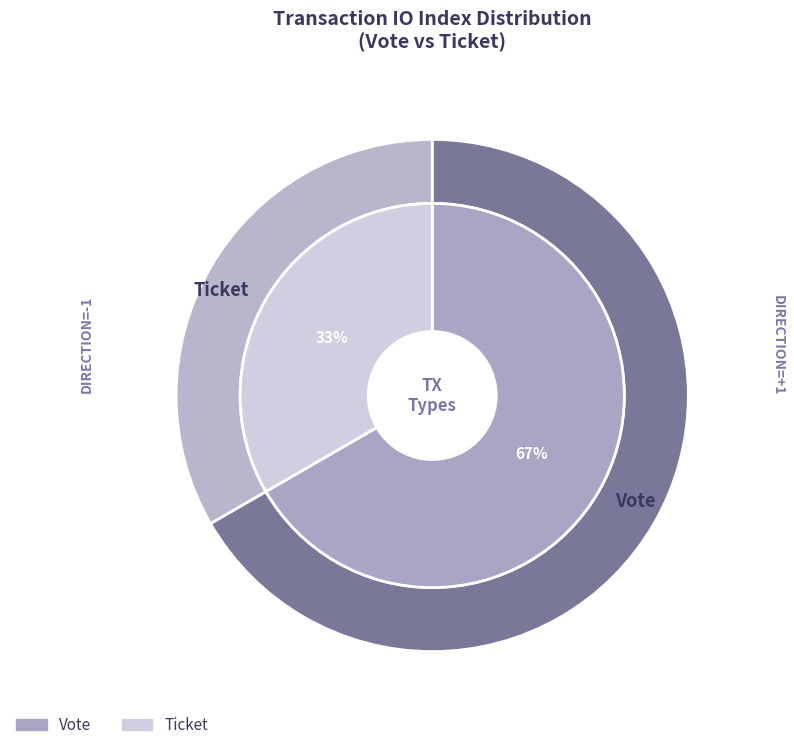

What is the total percentage of Vote (io_index=1) and Ticket (io_index=0)?

100.0%